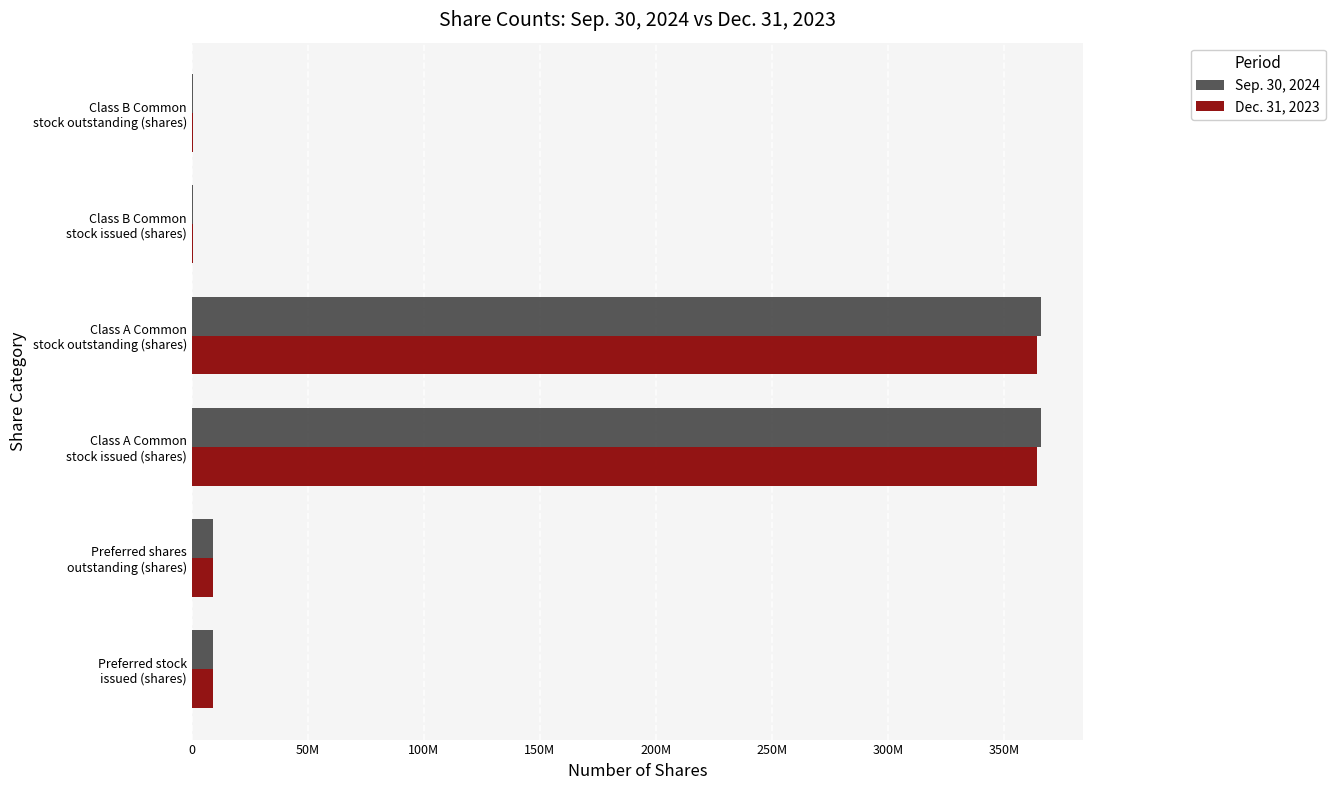

What are all the series names shown in the legend?

Sep. 30, 2024, Dec. 31, 2023